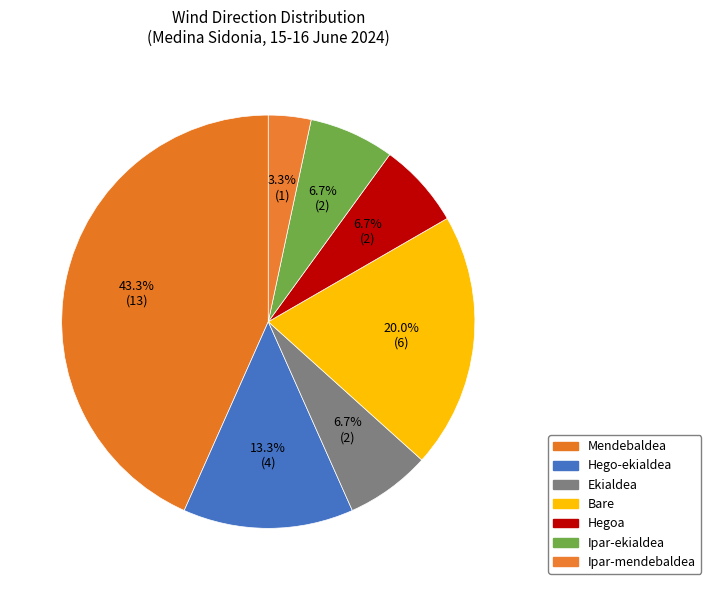

To the nearest percent, what percentage of the pie is Hego-ekialdea?

13%